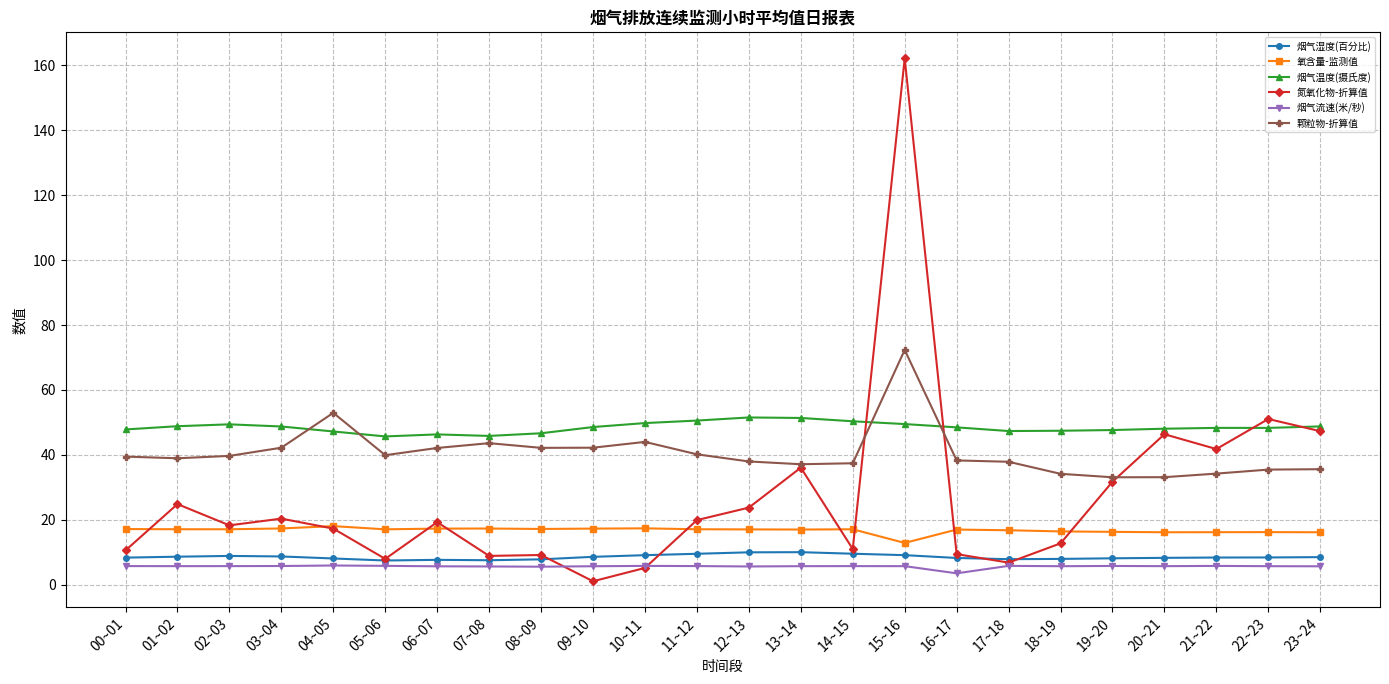

What is the difference between the highest and lowest values at 11~12?

44.8